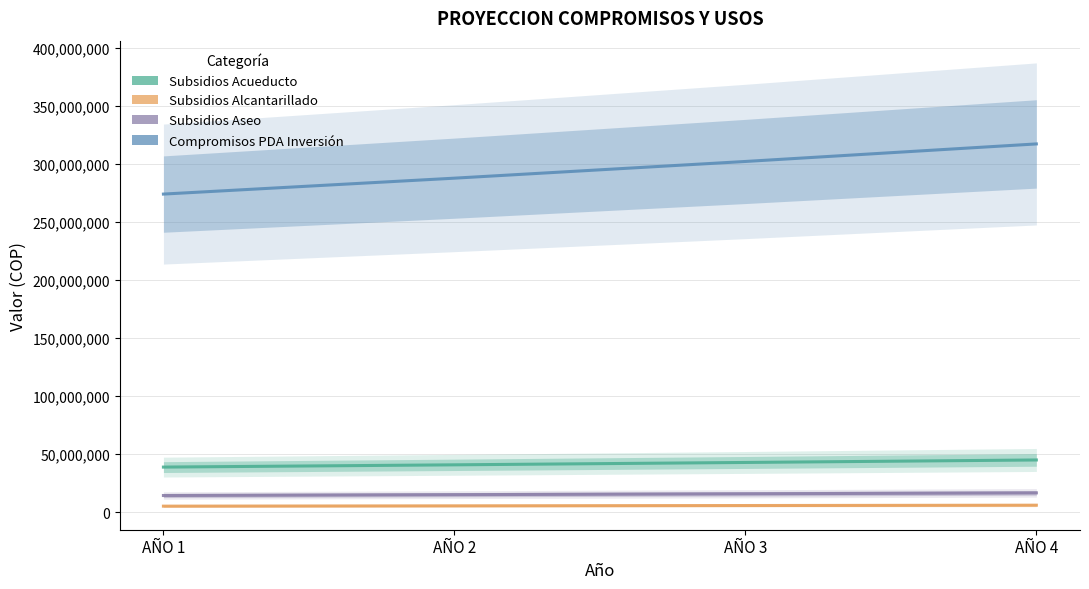

True or false: COMPROMISOS CON EL PDA PARA INVERSION has more than 1 points higher than both neighbors.

False